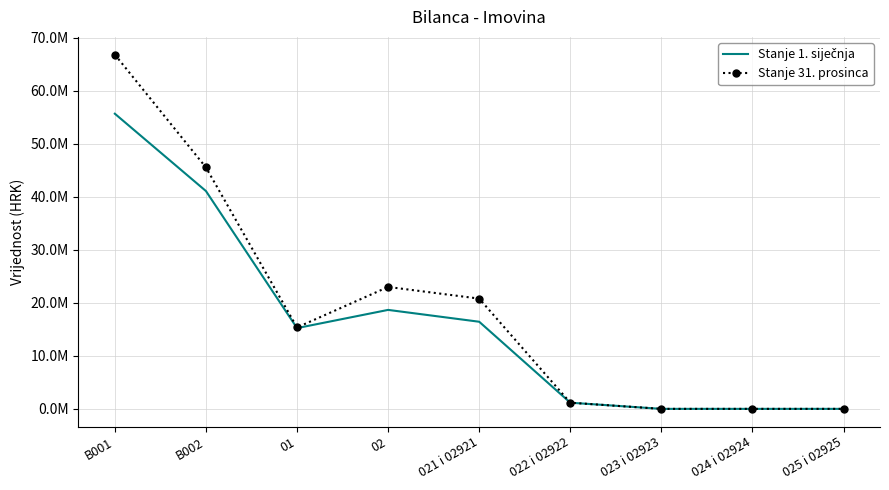

How many values in Stanje 1. siječnja are above zero?

6